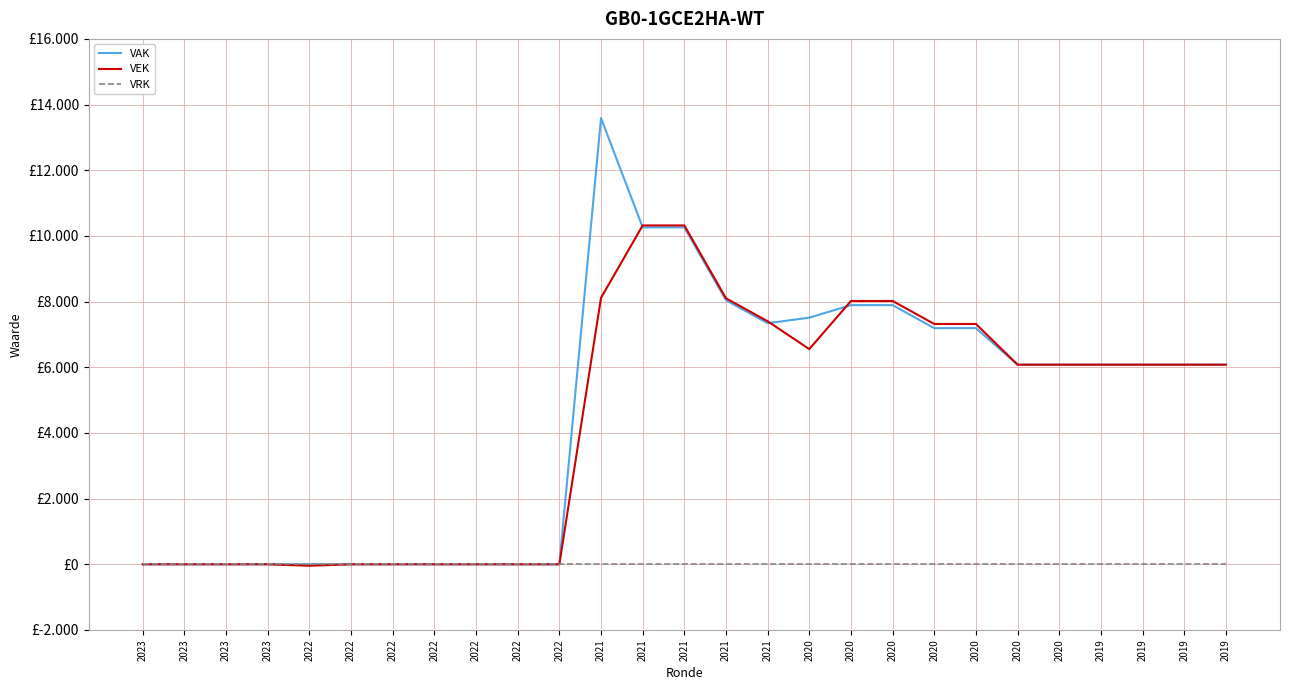

Reading left to right, extract all data points from this chart.

VAK: 0	0	0	0	0	0	0	0	0	0	0	13590	10260	10260	8042	7342	7510	7892	7892	7192	7192	6079	6079	6079	6079	6079	6079
VEK: 0	0	0	0	-44	0	0	0	0	0	0	8114	10319	10319	8101	7401	6553	8018	8018	7318	7318	6079	6079	6079	6079	6079	6079
VRK: 0	0	0	0	0	0	0	0	0	0	0	0	0	0	0	0	0	0	0	0	0	0	0	0	0	0	0